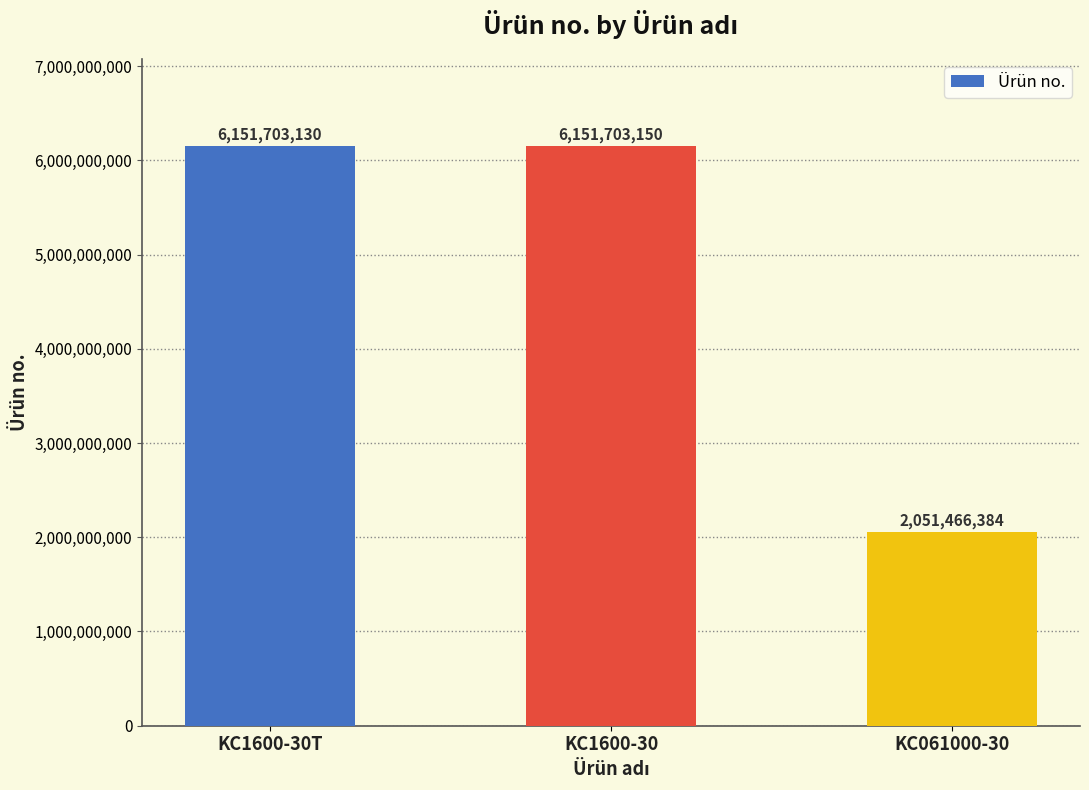

What is the smallest value displayed?

2051466384